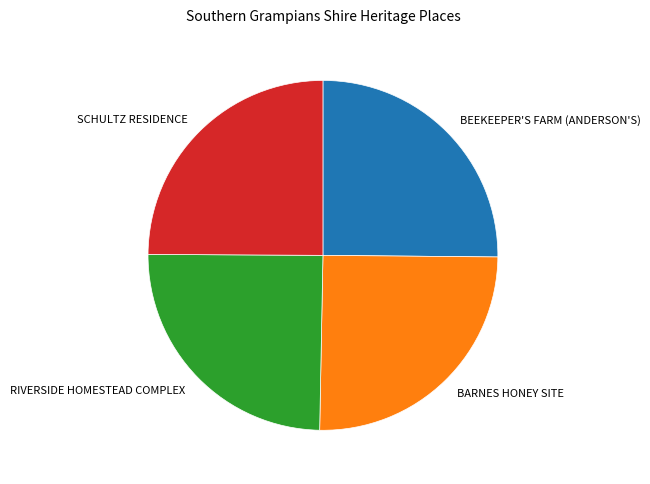

The BEEKEEPER'S FARM (ANDERSON'S) slice represents 25% of the pie. True or false?

True